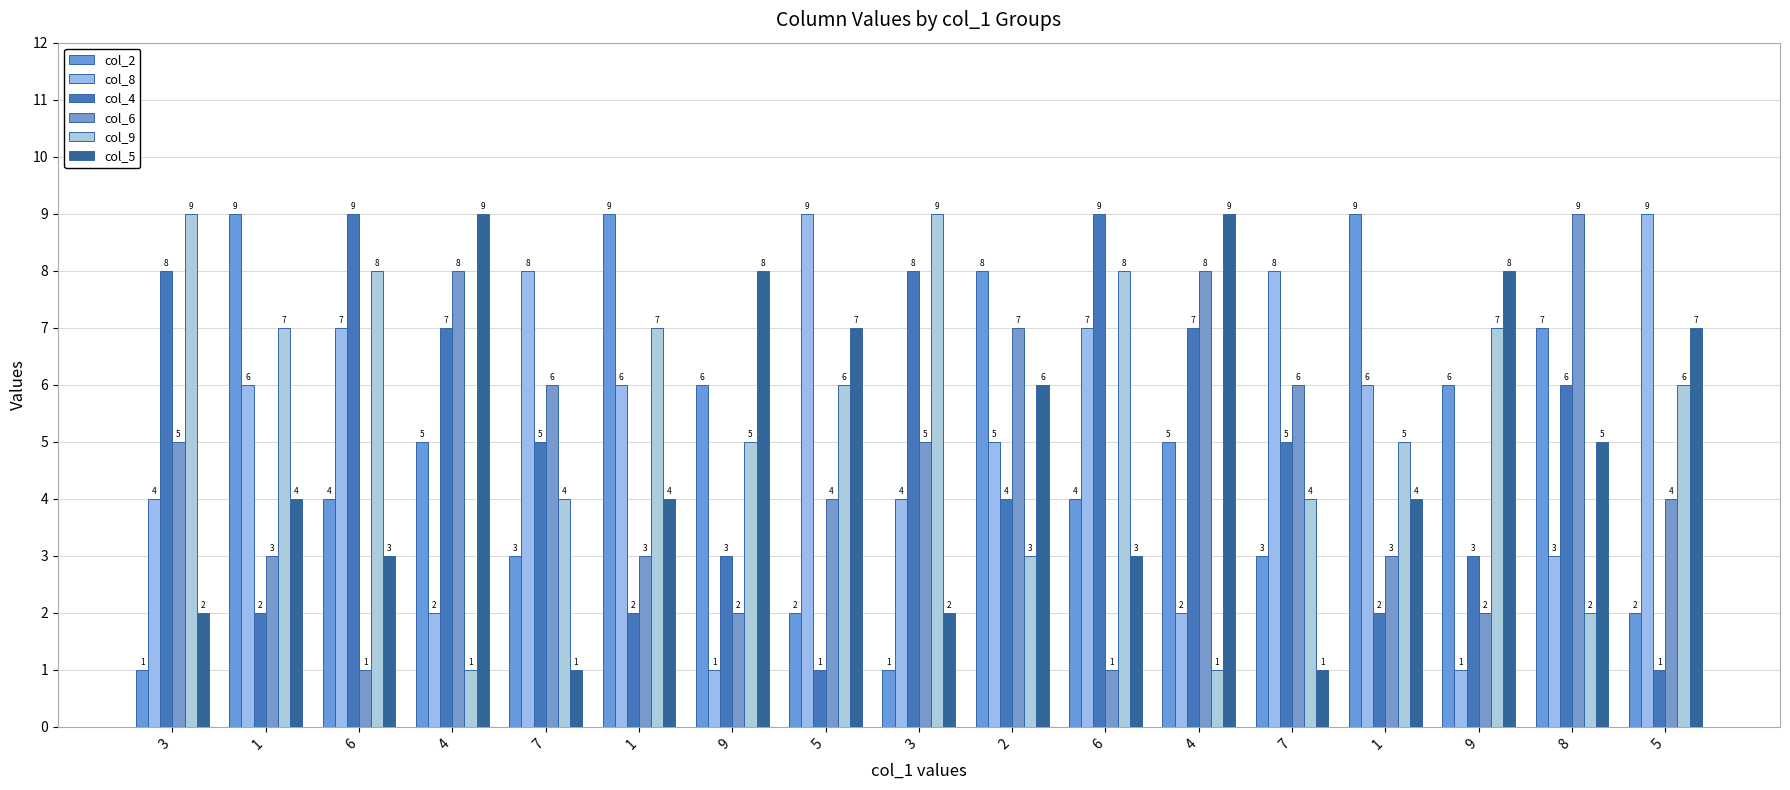

The value of col_5 at 4 is 3. True or false?

False